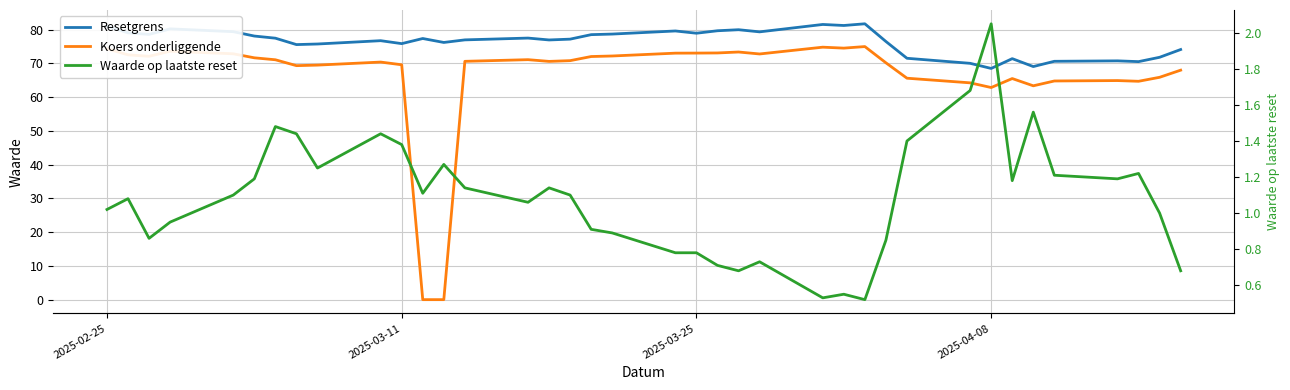

Which series has the widest spread of values?

Koers onderliggende